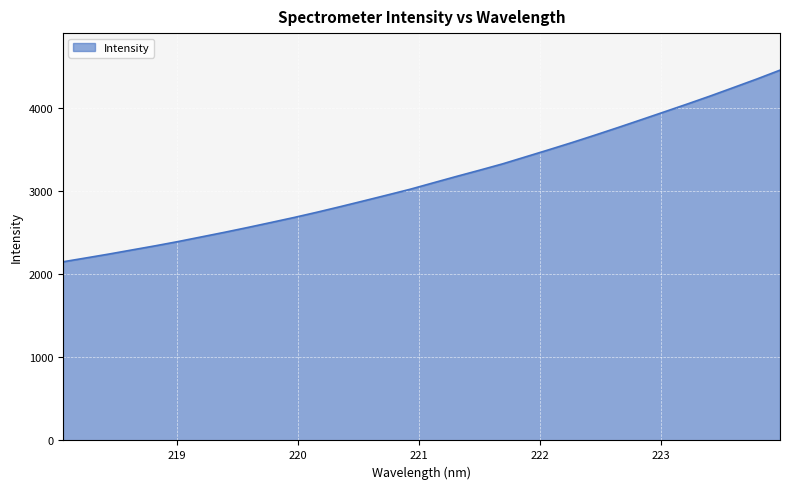

What is the maximum value shown in the chart?

4452.9